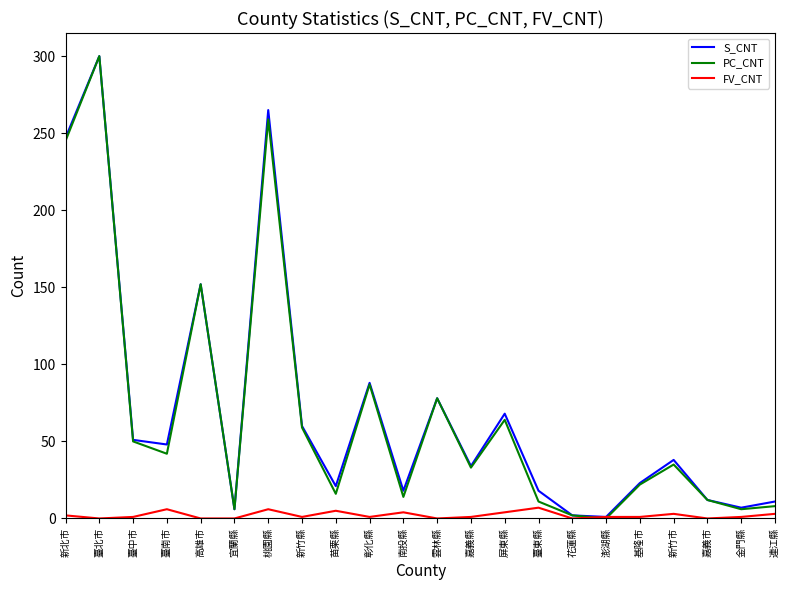

At which label does S_CNT reach its peak?

臺北市